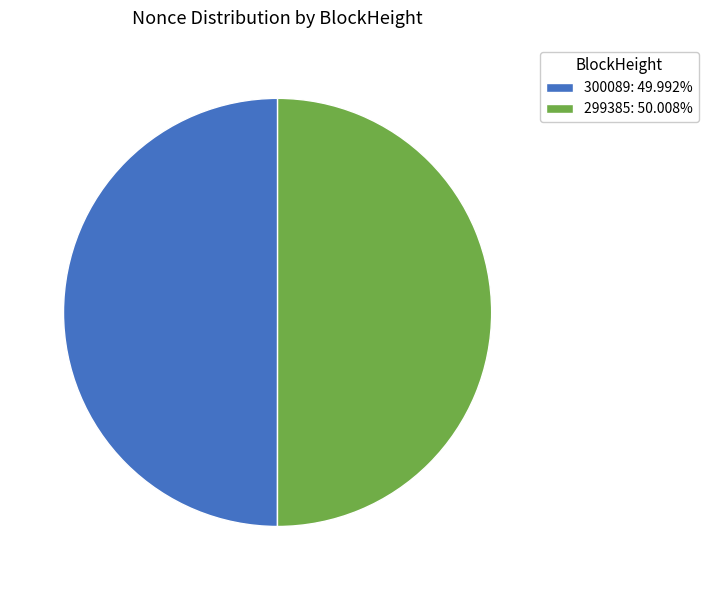

Combined, do 299385: 50.008% and 300089: 49.992% account for over 50%?

Yes